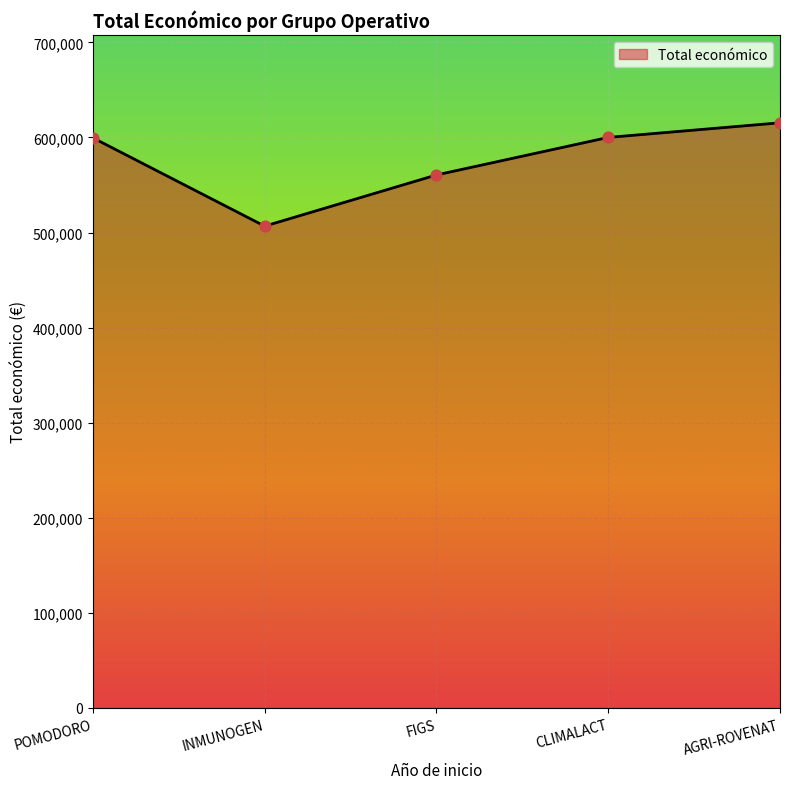

What is the change in value from INMUNOGEN to FIGS?

+53826